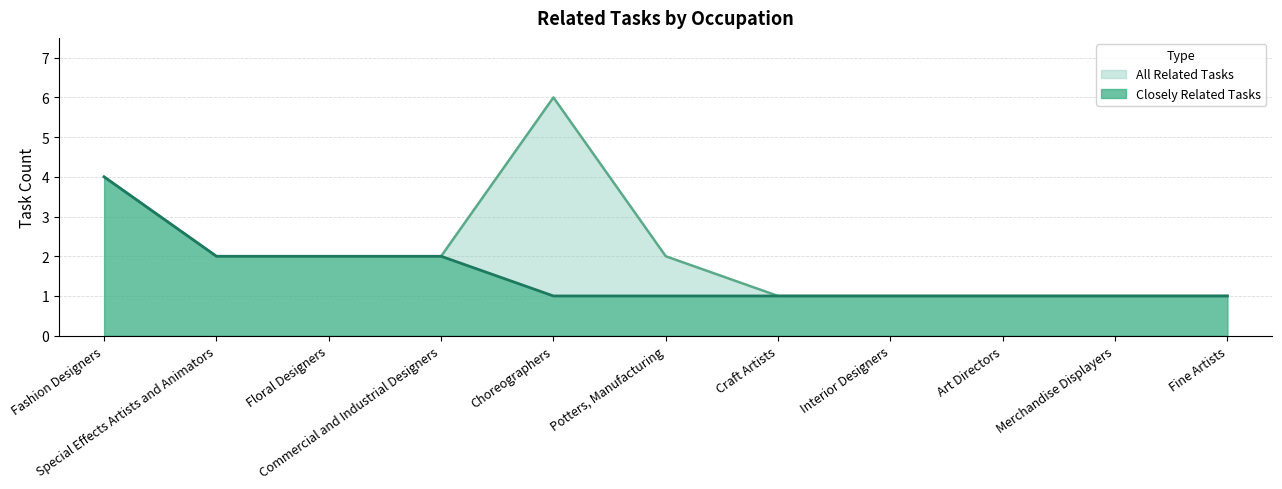

True or false: All Related Tasks has a value of 8 at Choreographers.

False